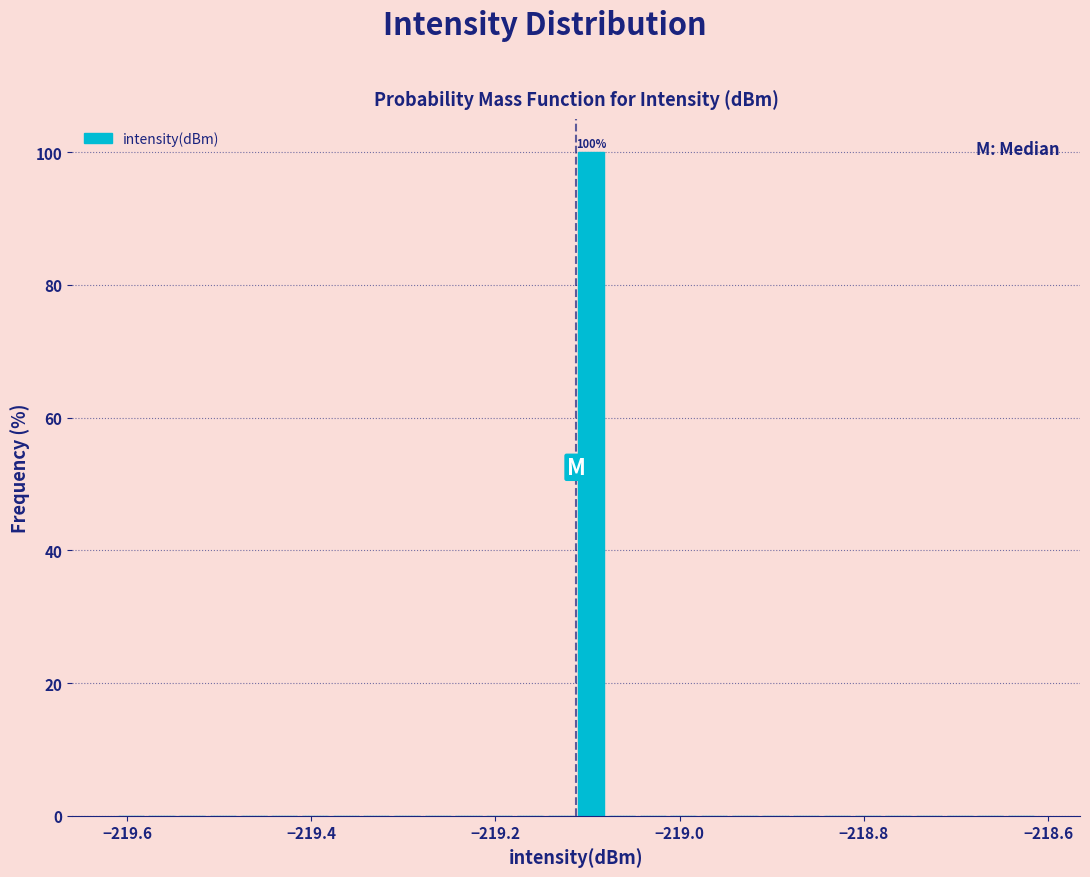

Read against the x-axis, roughly where is the centre of the tallest bar?

-219.10